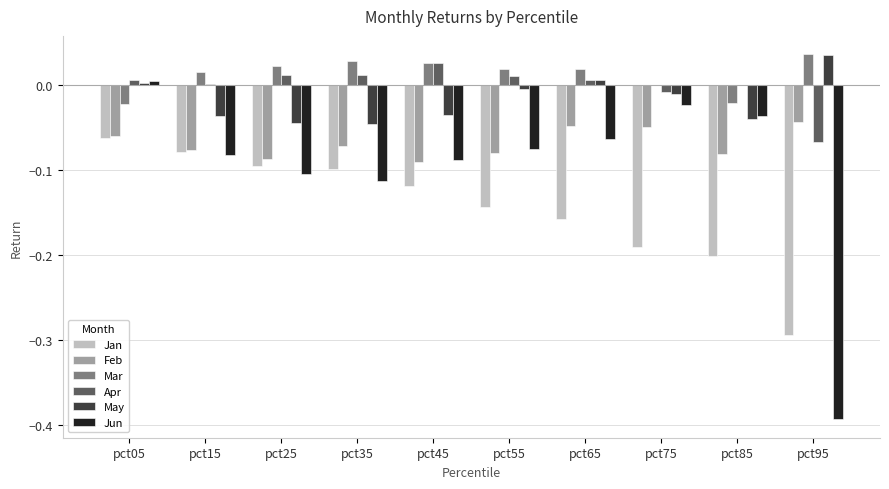

The value of May at pct05 is 0.0. True or false?

True